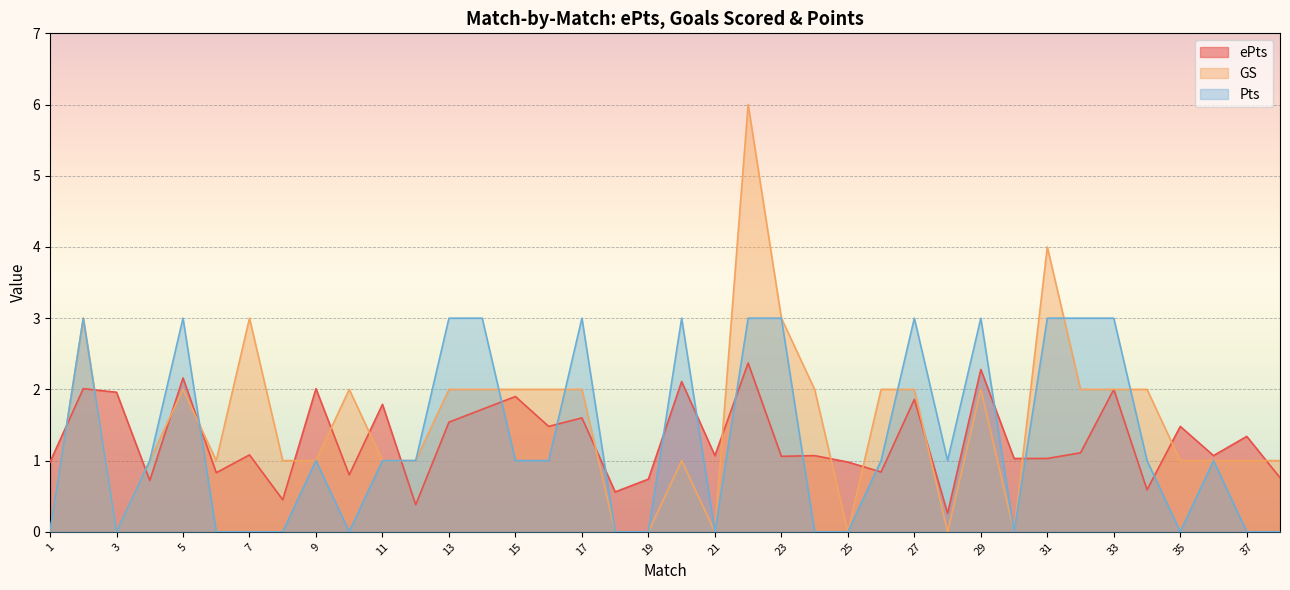

Where is the first local minimum for GS?

3